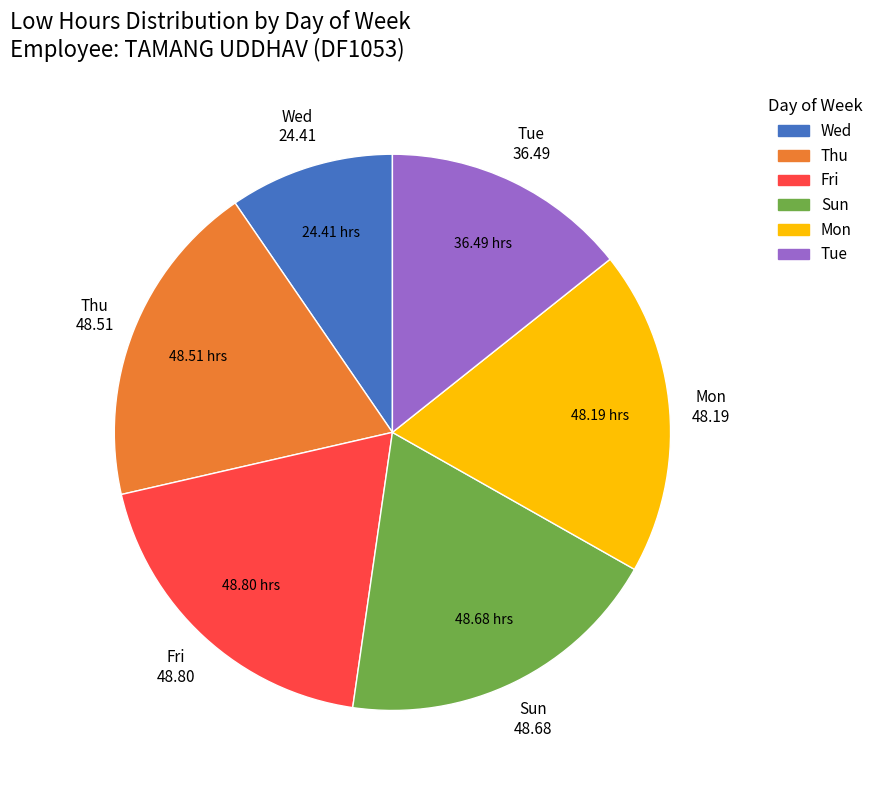

Do Thu and Fri together represent more than half of the pie?

No